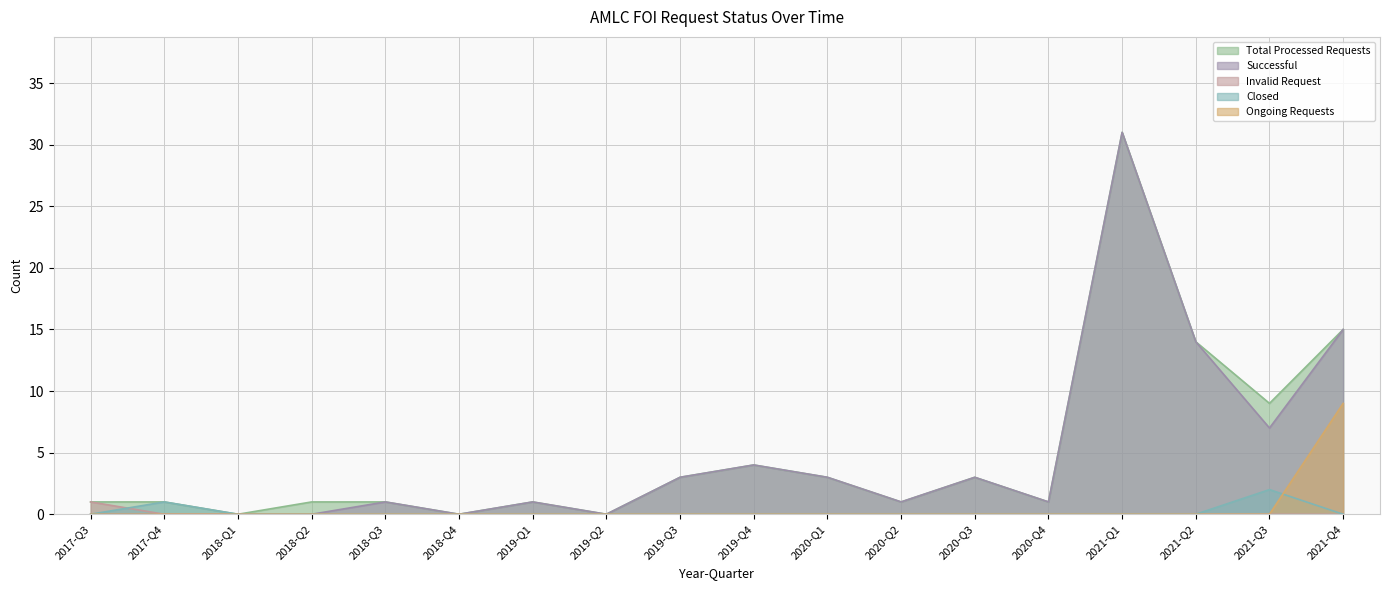

Rank the series at 2019-Q2 from highest to lowest value.

Total Processed Requests, Successful, Invalid Request, Closed, Ongoing Requests